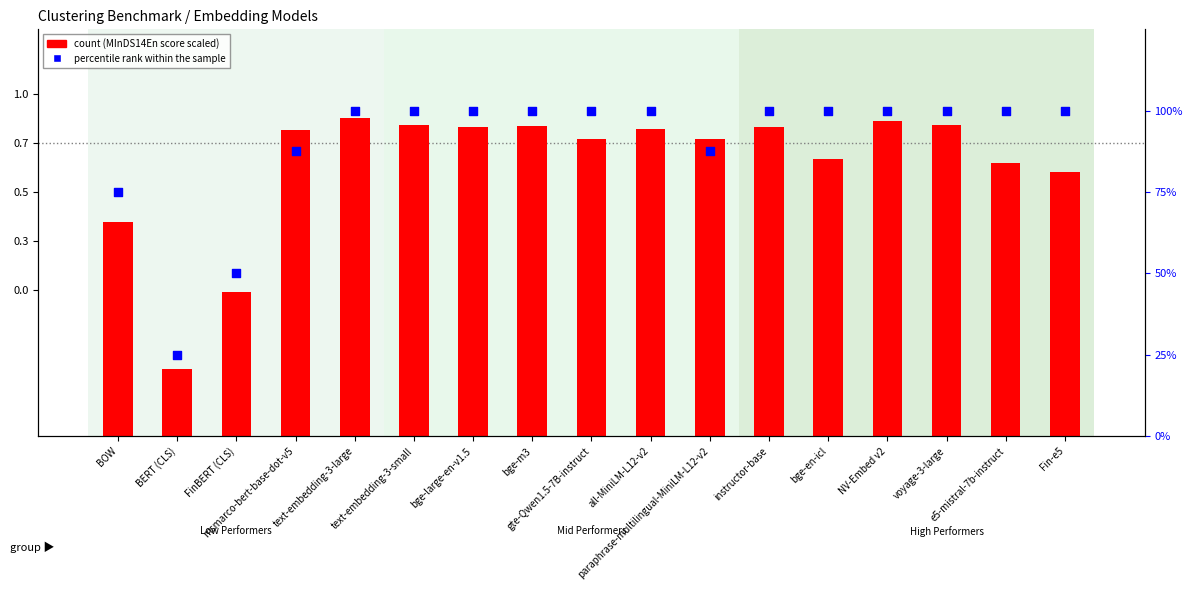

Which series has the largest total across all categories?

count